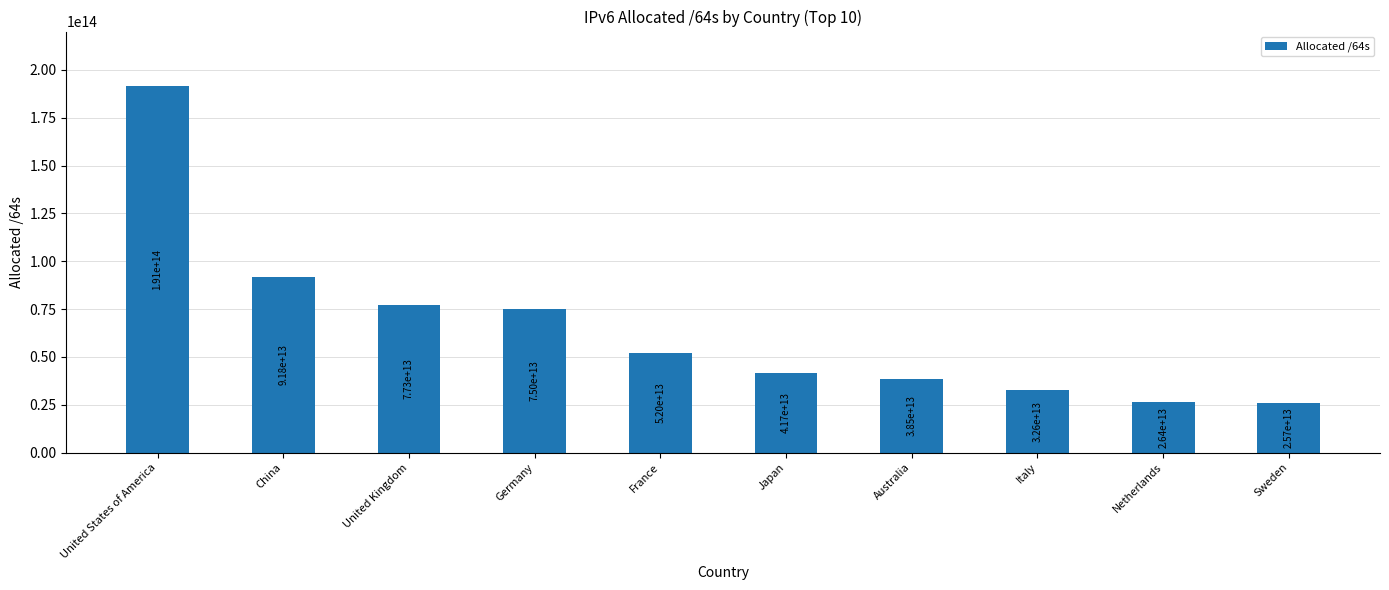

Which has a higher value, Italy or Japan?

Japan